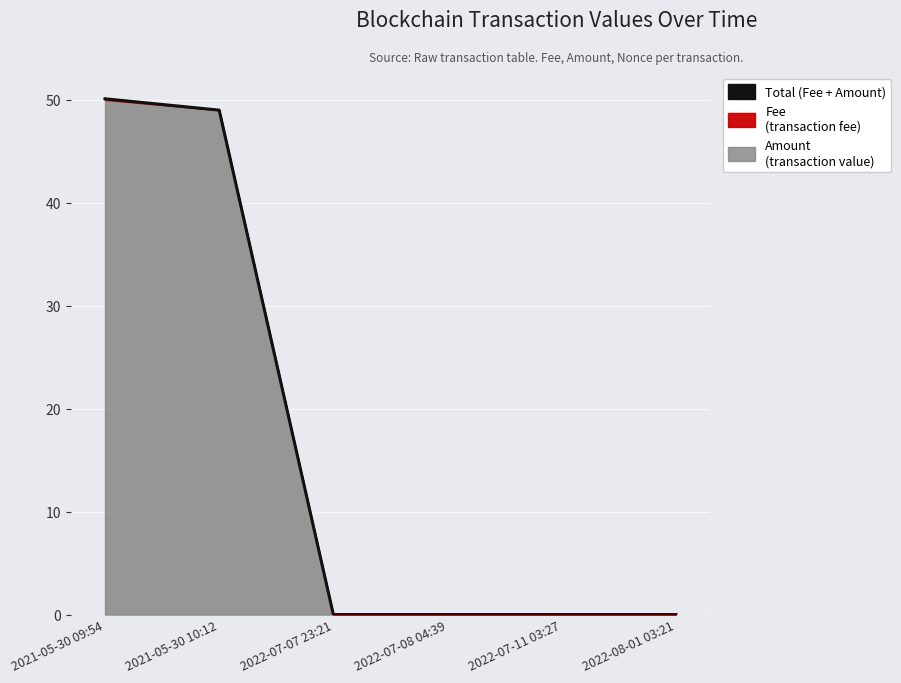

Is it true that the value at 2022-08-01 03:21 is 0.0?

True